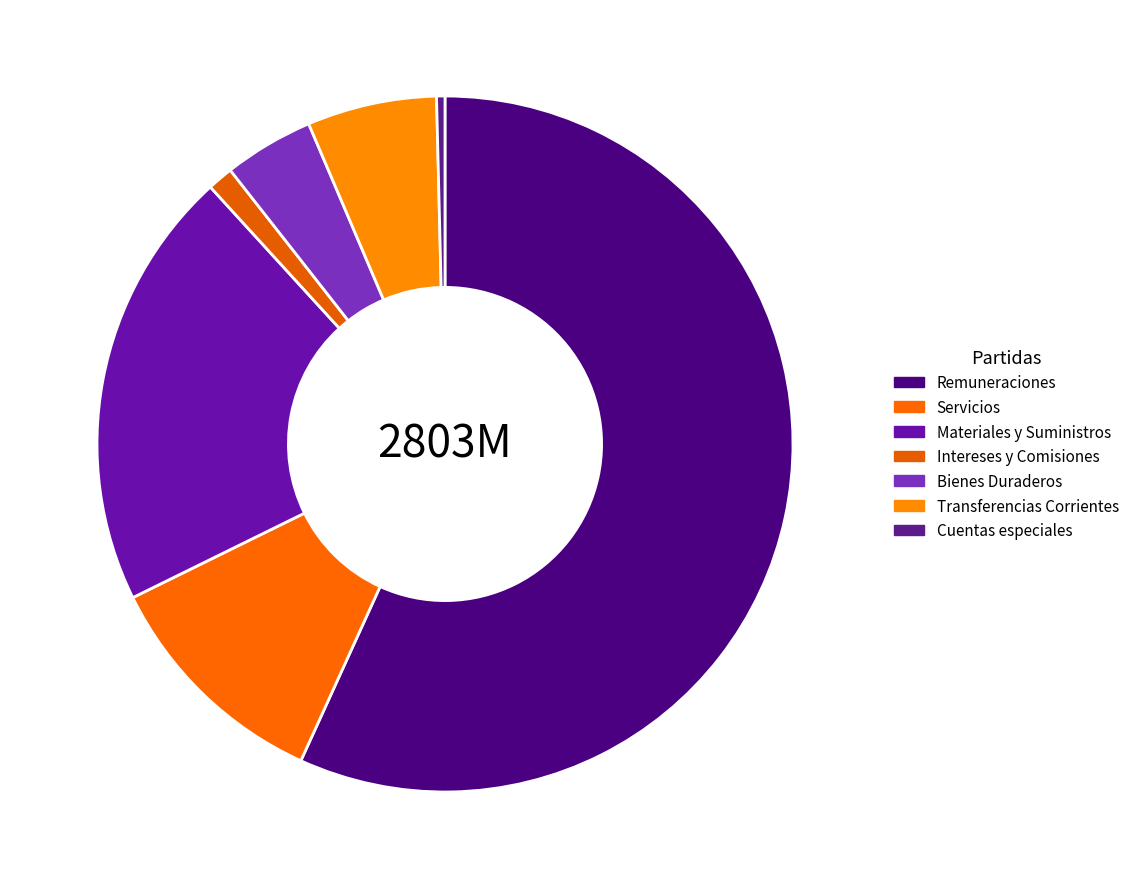

How many segments does this pie chart have?

7